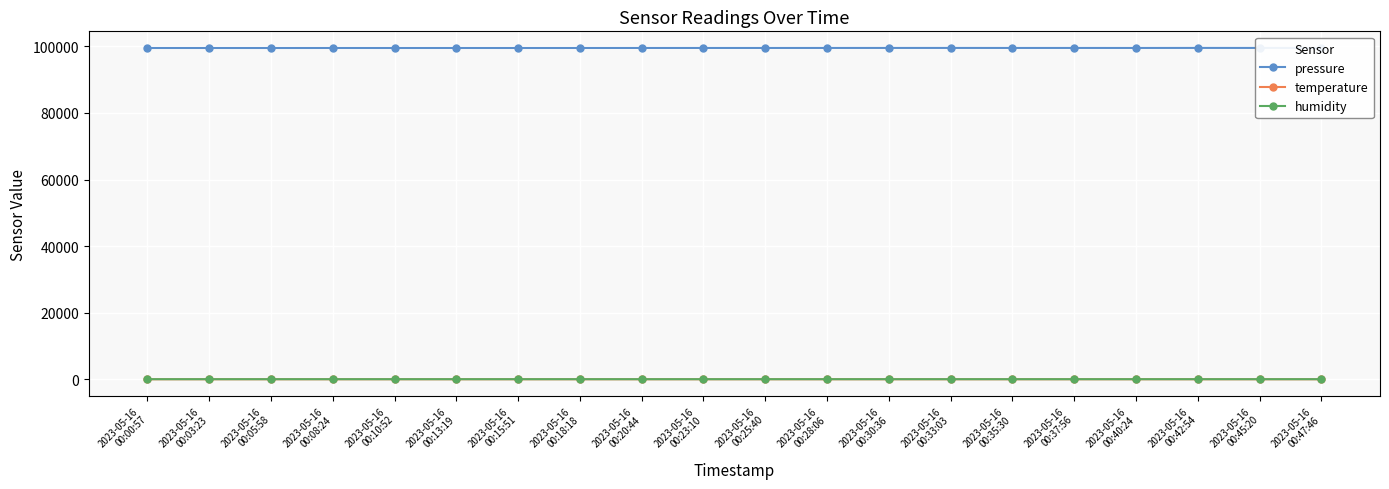

True or false: temperature has more than 0 interior local peaks.

True